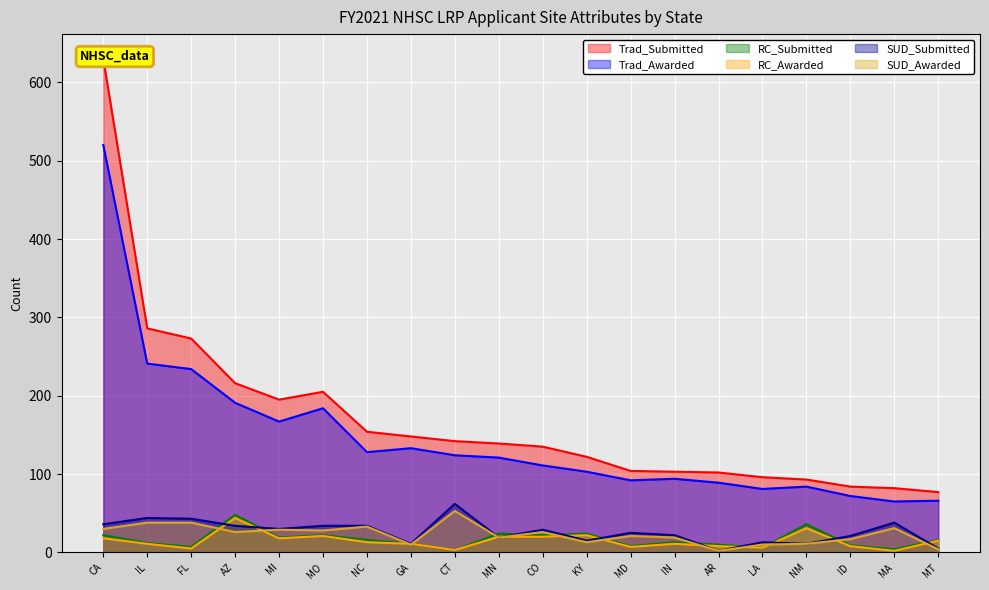

What is the minimum value for Total RC LRP Submitted-Eligible?

3